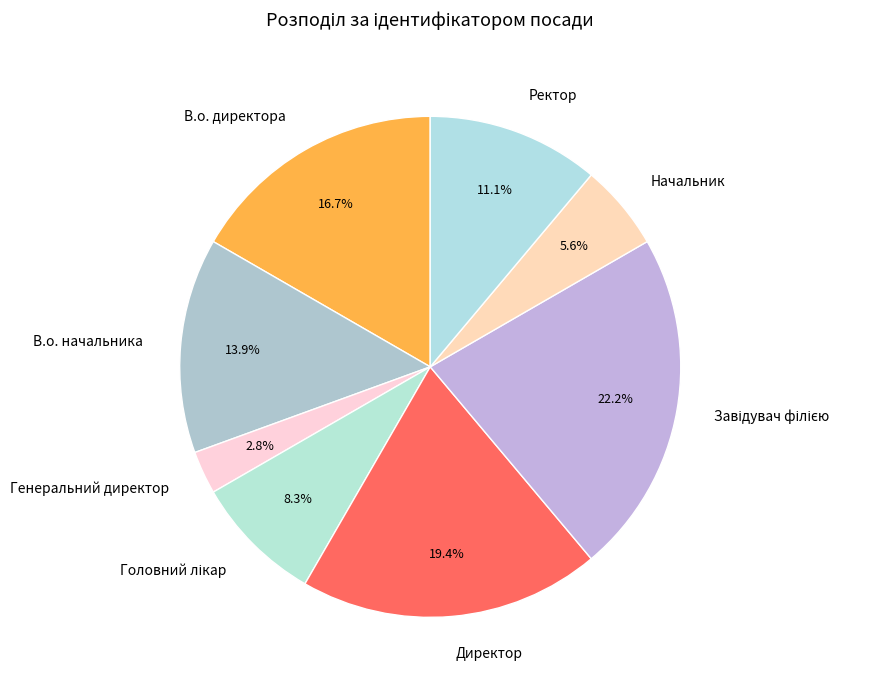

Which has a higher value, В.о. начальника or Начальник?

В.о. начальника